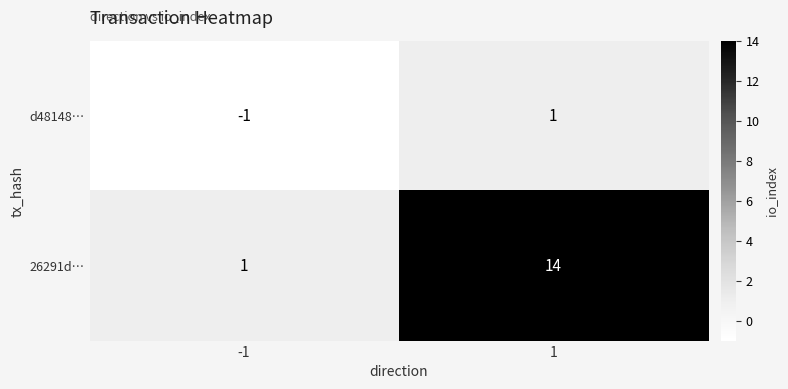

Between -1 and 1, which series saw the biggest shift?

26291d…